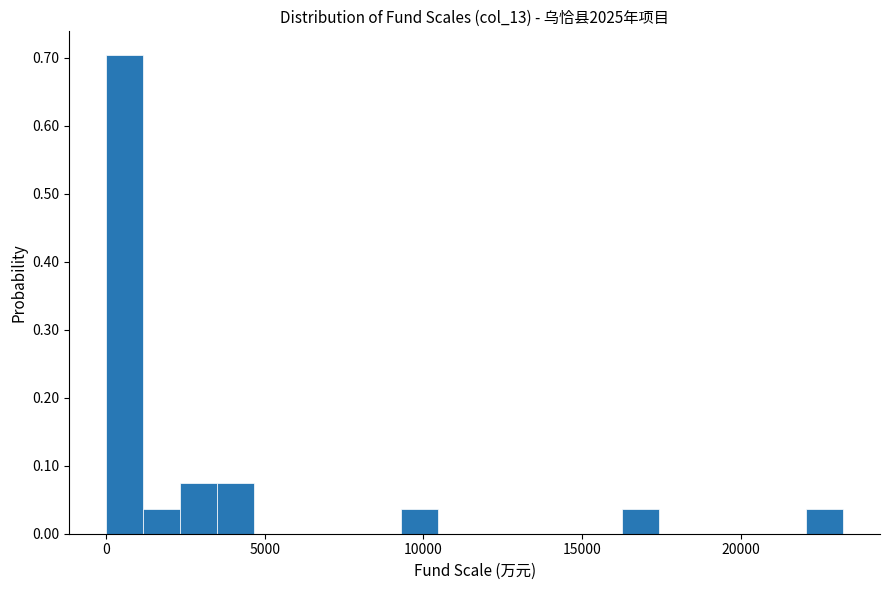

Read against the x-axis, roughly where is the centre of the tallest bar?

500